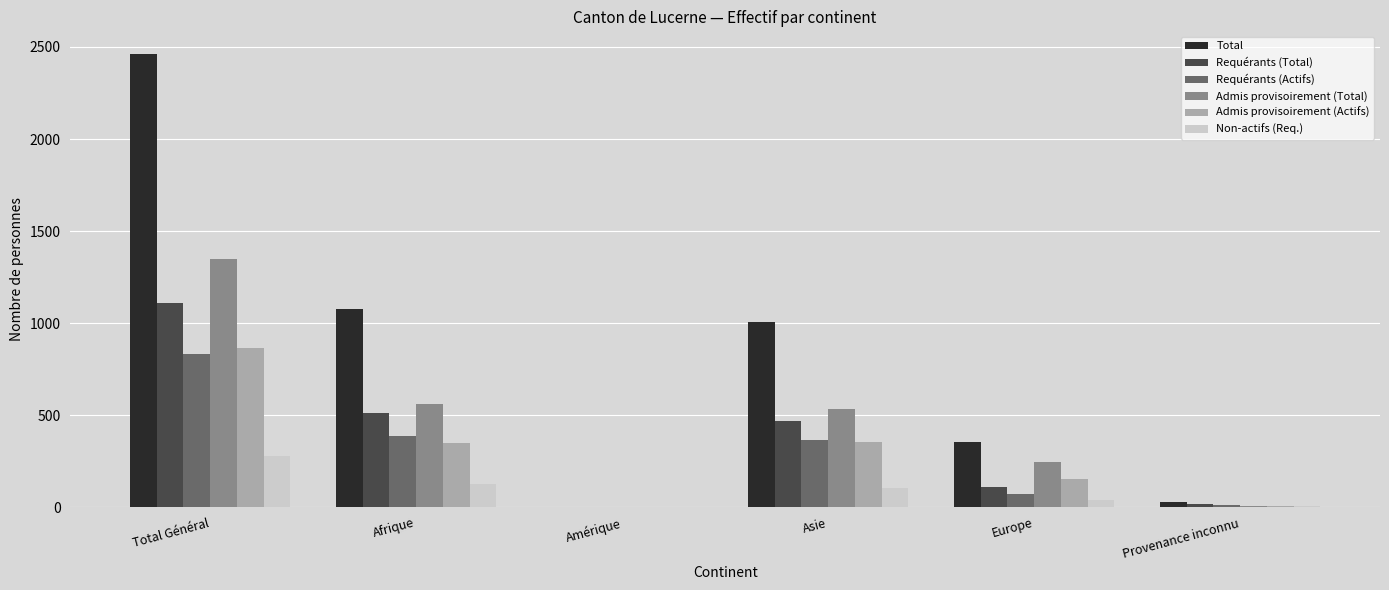

True or false: Admis provisoirement (Actifs) has a value of 1452 at Total Général.

False